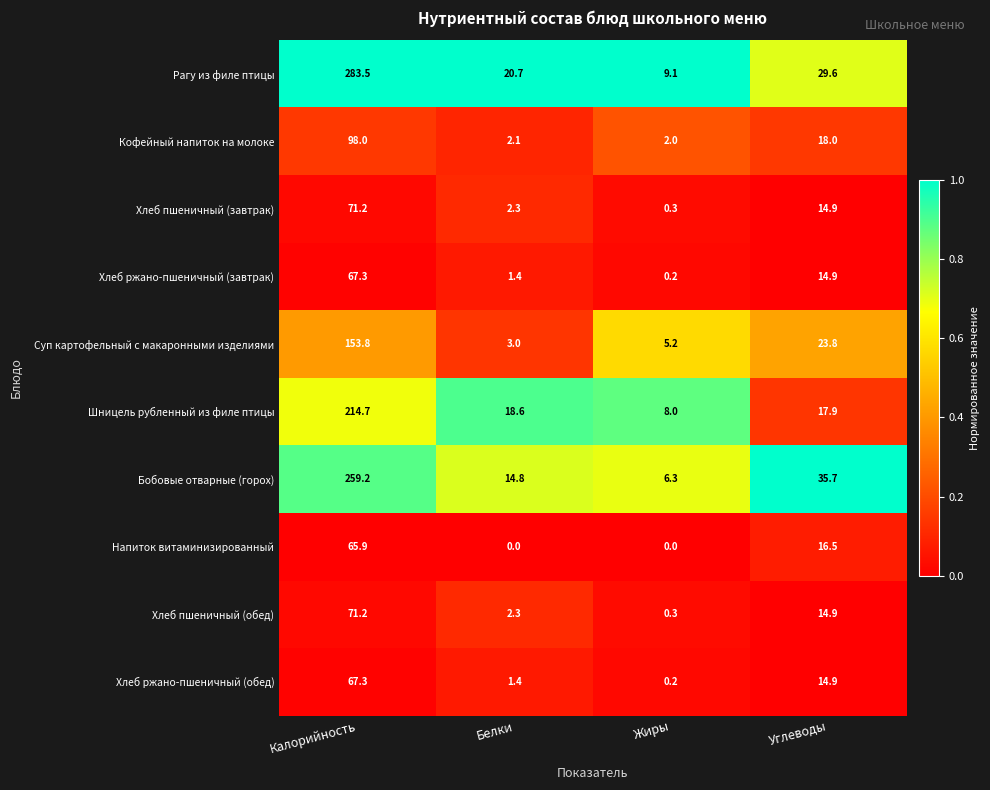

What is the total value across all series at Белки?

66.6